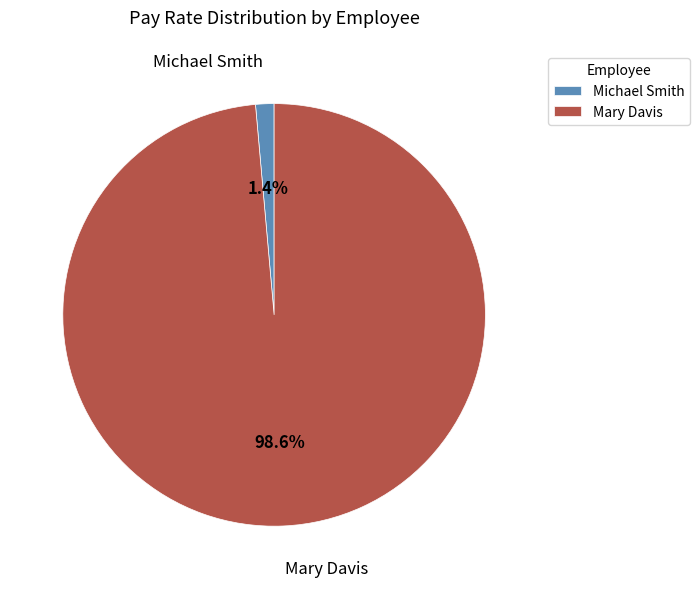

Is there a majority slice in this chart?

Yes